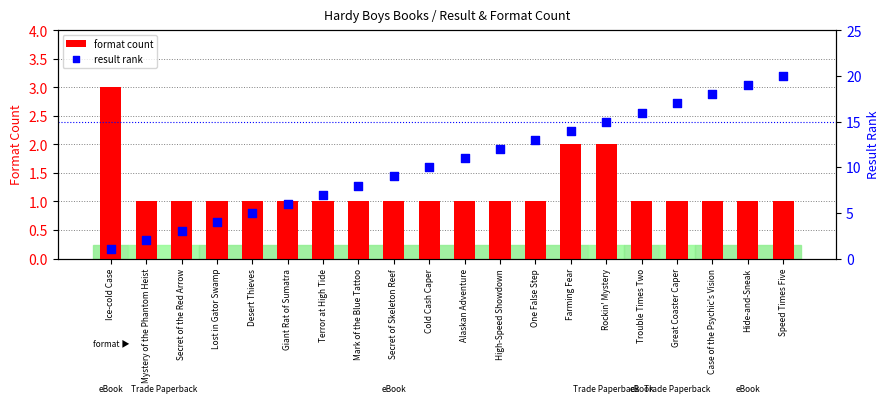

Which series has the largest total across all categories?

result rank